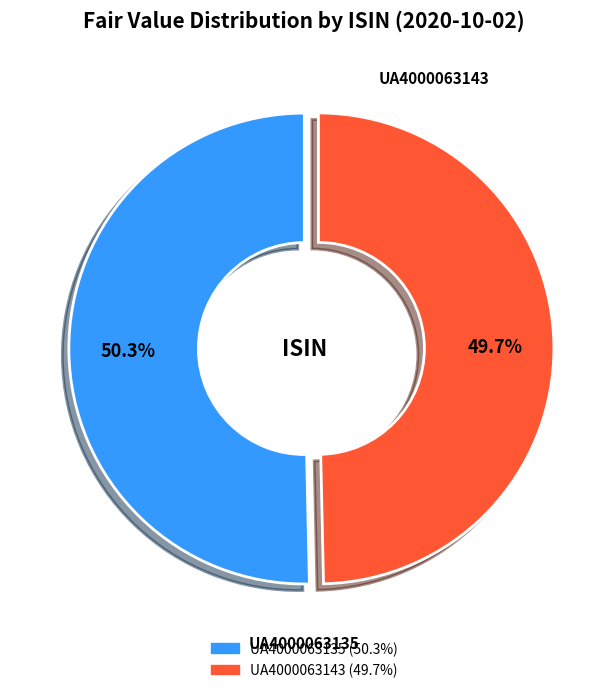

Which slice is the largest?

UA4000063135